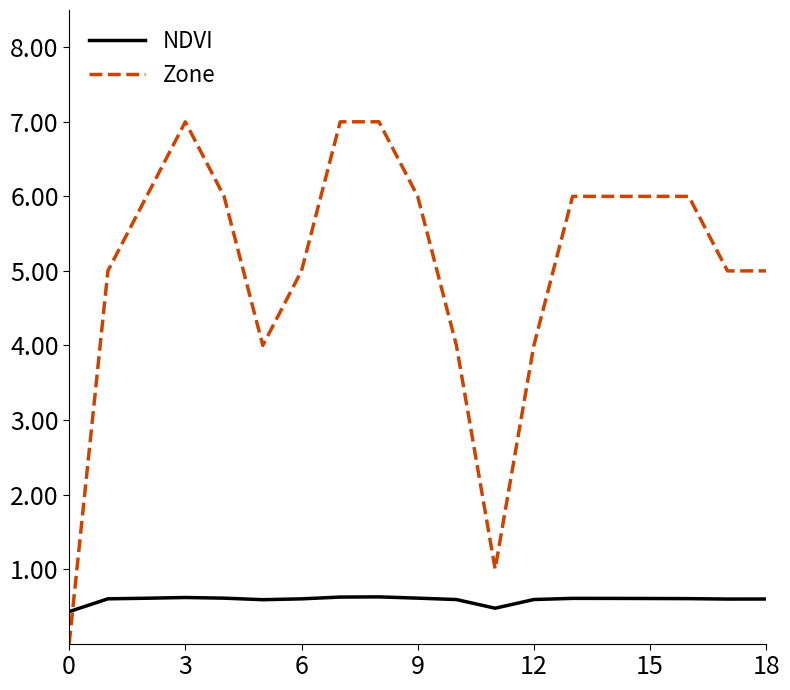

At how many categories does at least one series exceed 3?

17